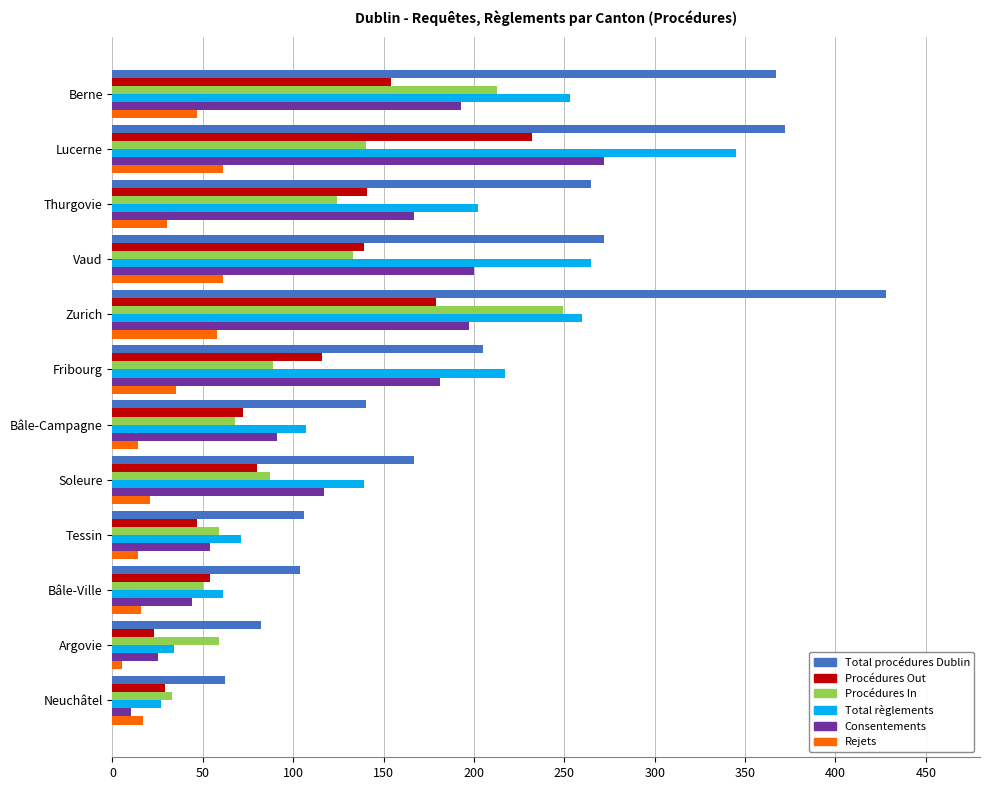

List the series in order of their peak value, lowest first.

Rejets, Procédures Out, Procédures In, Consentements, Total règlements, Total procédures Dublin